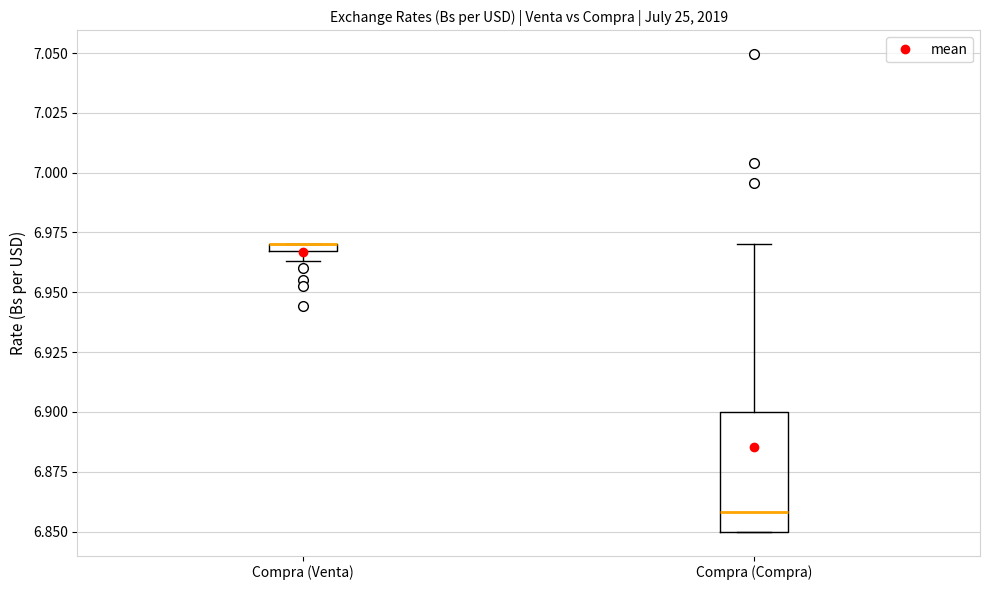

Where is the lower edge of the box for Compra (Venta) on the y-axis? The values are not printed on the chart, so give them approximately, as read against the axis.

6.965